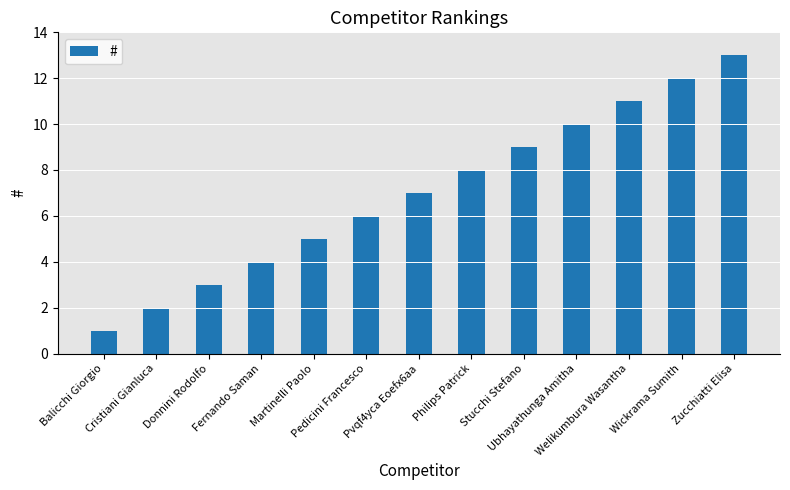

What is the smallest value displayed?

1